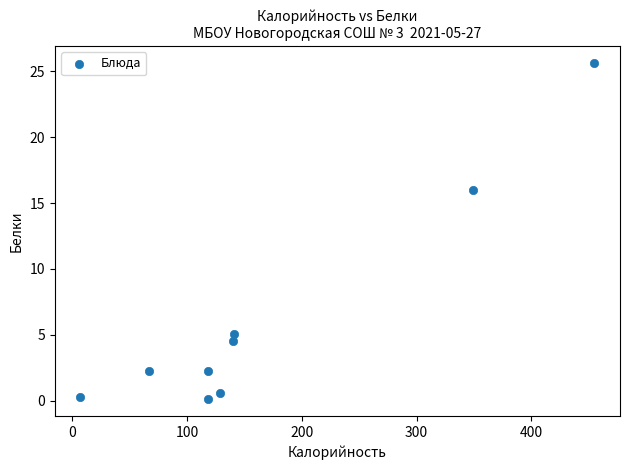

What Y value in the scatter plot is closest to 12?

16.0